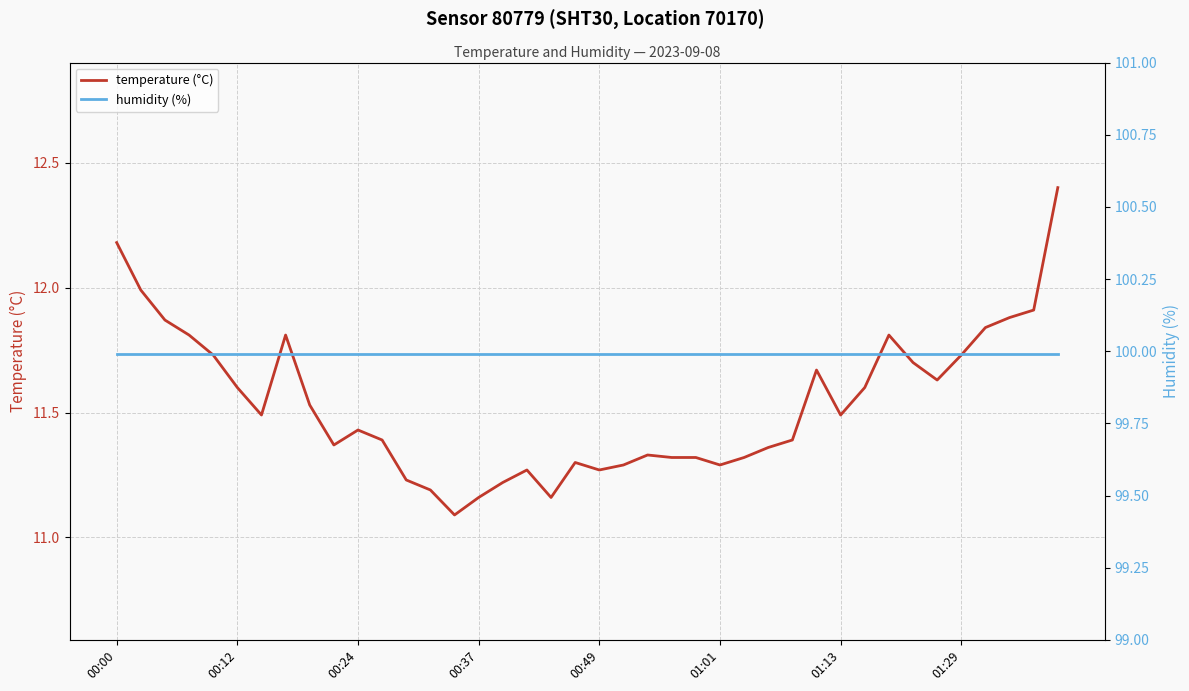

What are all the series names shown in the legend?

temperature (°C), humidity (%)